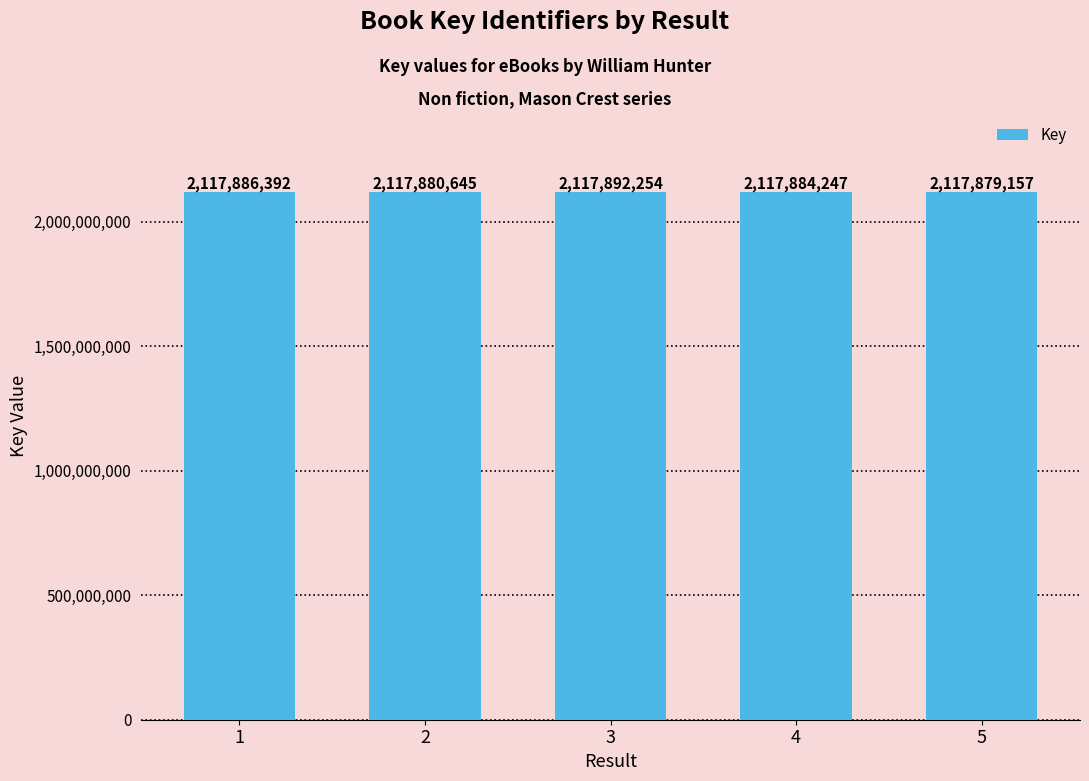

What is the sum of all values?

10589422695